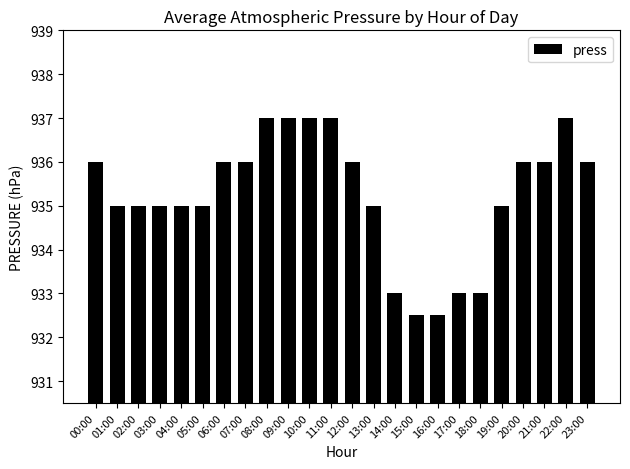

What position from the left is 19:00?

20